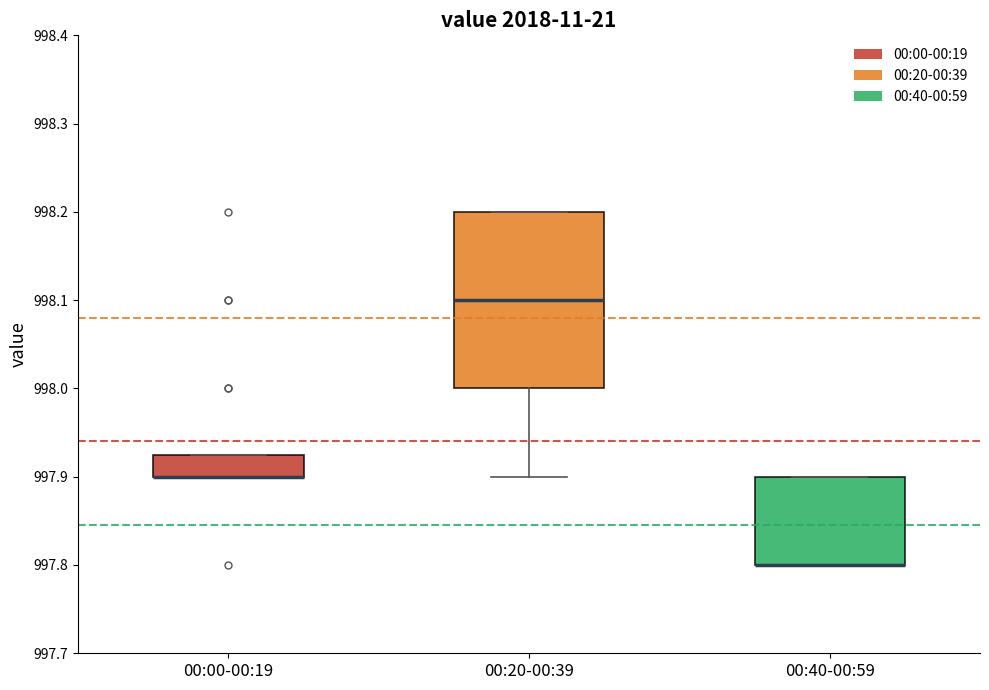

Reading left to right, read every box against the y-axis: the position of its median line, the range the box covers, and the ends of its whiskers. The values are not printed on the chart, so give them approximately, as read against the axis.

00:00-00:19: median 997.90 (drawn on the box's lower edge), box 997.90 to 997.93, whiskers 997.90 to 997.93
00:20-00:39: median 998.10, box 998.00 to 998.20, whiskers 997.90 to 998.20
00:40-00:59: median 997.80 (drawn on the box's lower edge), box 997.80 to 997.90, whiskers 997.80 to 997.90